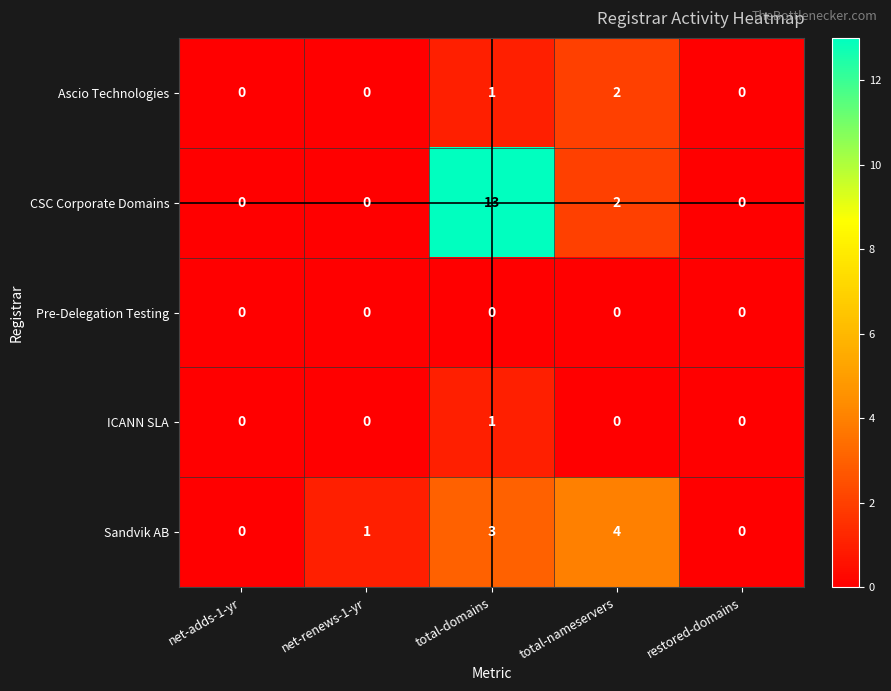

Which series has the largest range (max minus min)?

CSC Corporate Domains